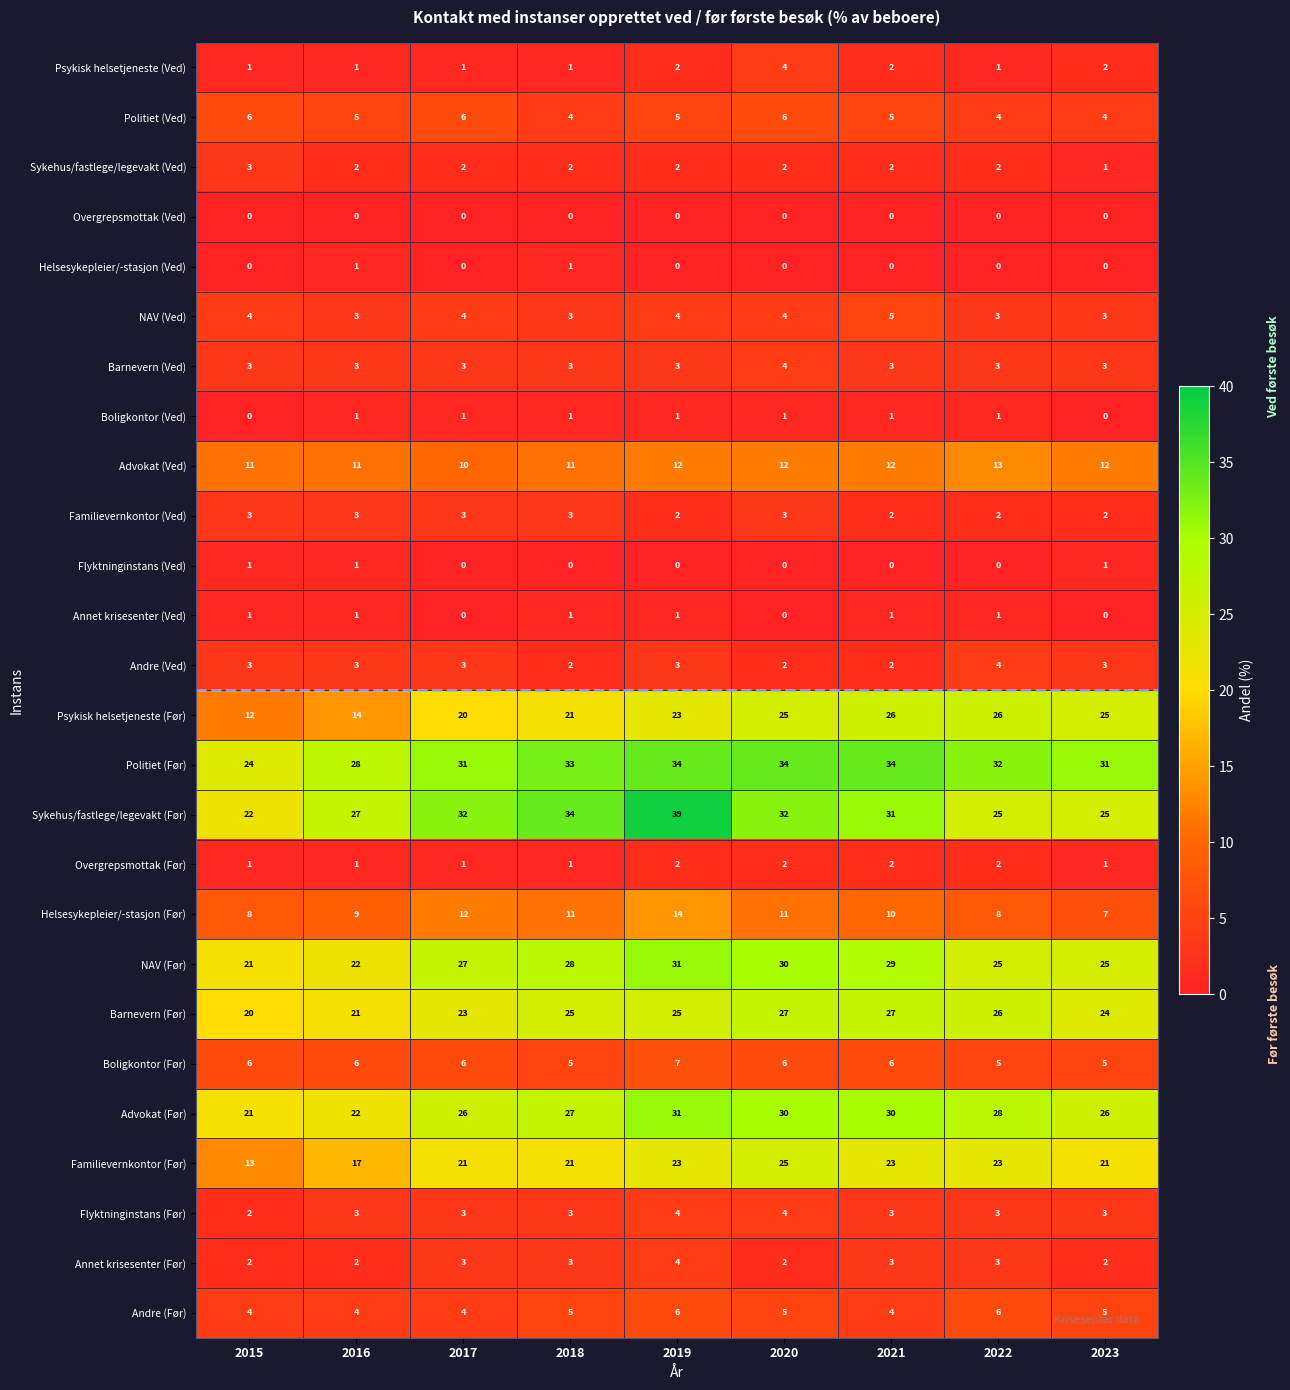

What is the maximum value shown in the chart?

39